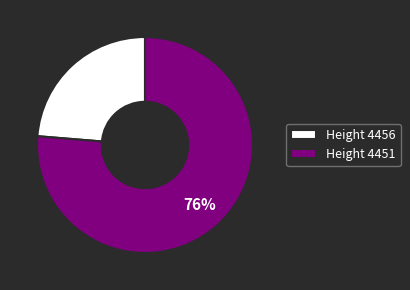

What is the smallest slice in the pie chart?

Height 4456